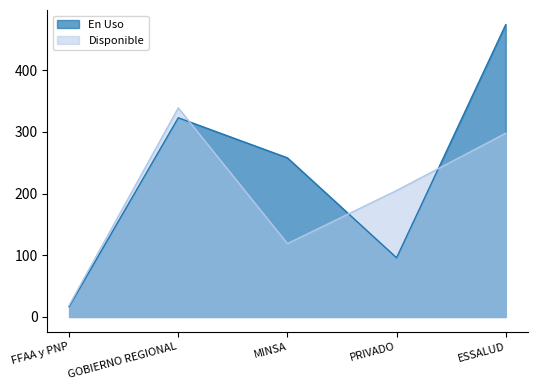

How many data points in En Uso are above 258?

2